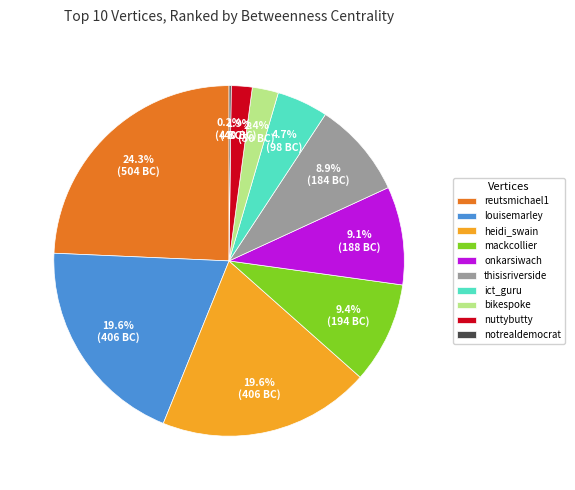

How much of the chart is everything except bikespoke?

97.6%